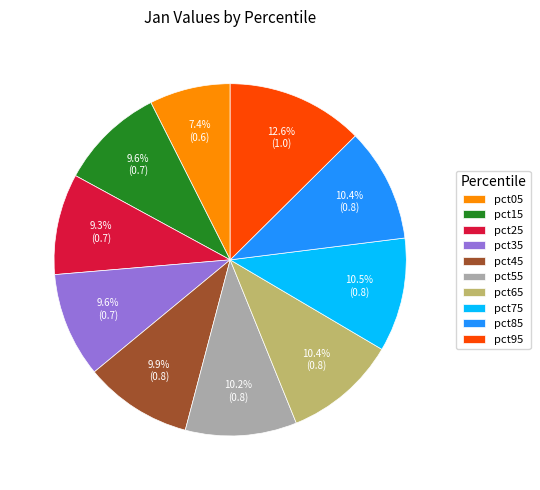

Which has a higher value, pct75 or pct95?

pct95